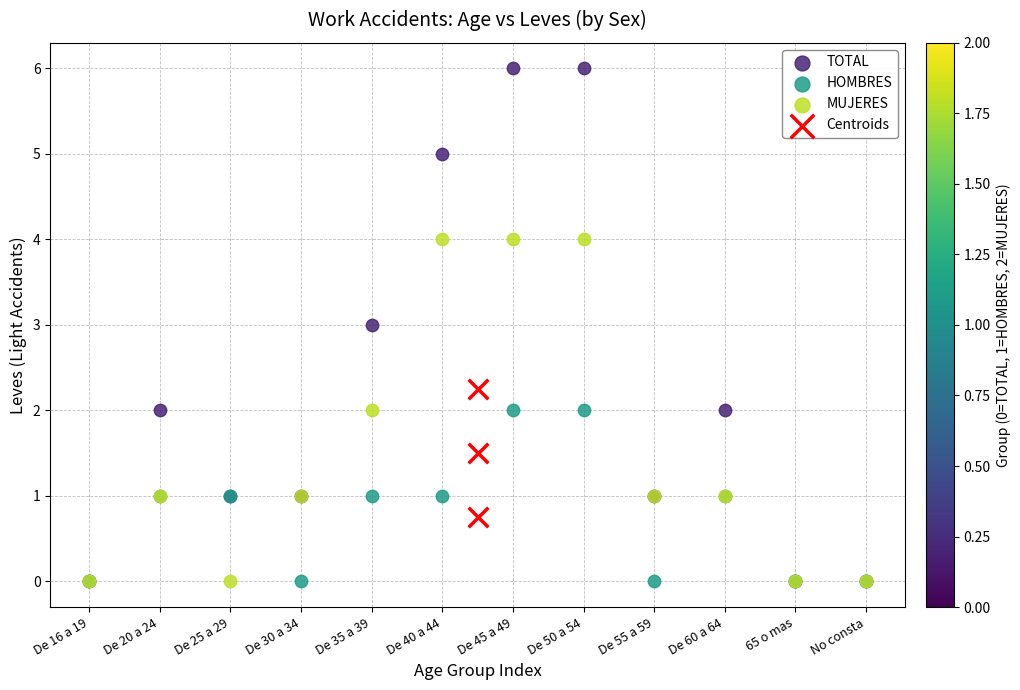

Which series reaches the maximum Y coordinate?

TOTAL